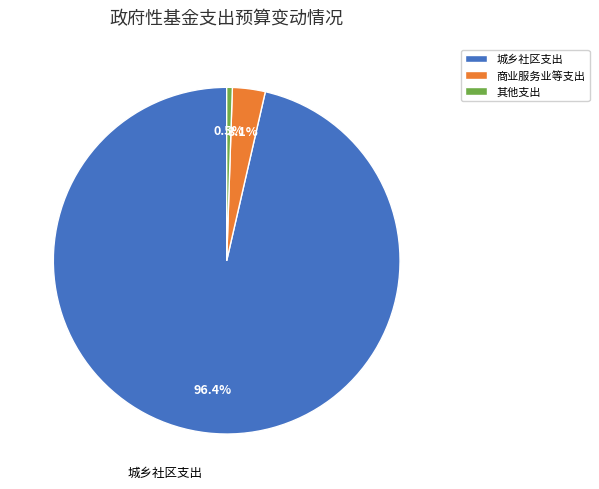

To the nearest percent, what portion does 城乡社区支出 represent?

96%